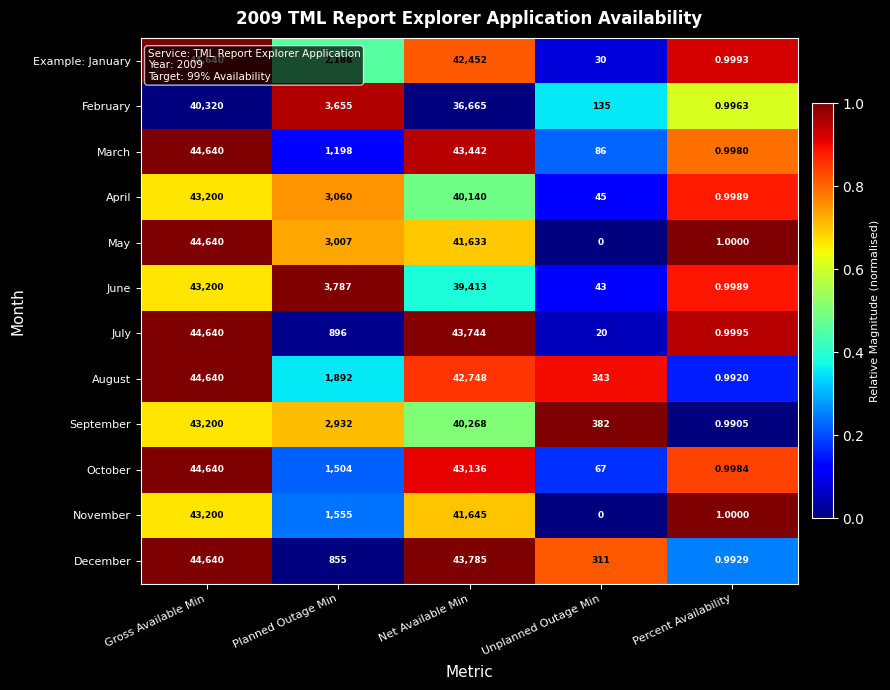

Rank the categories by December value from highest to lowest.

Gross Available Min, Net Available Min, Planned Outage Min, Unplanned Outage Min, Percent Availability